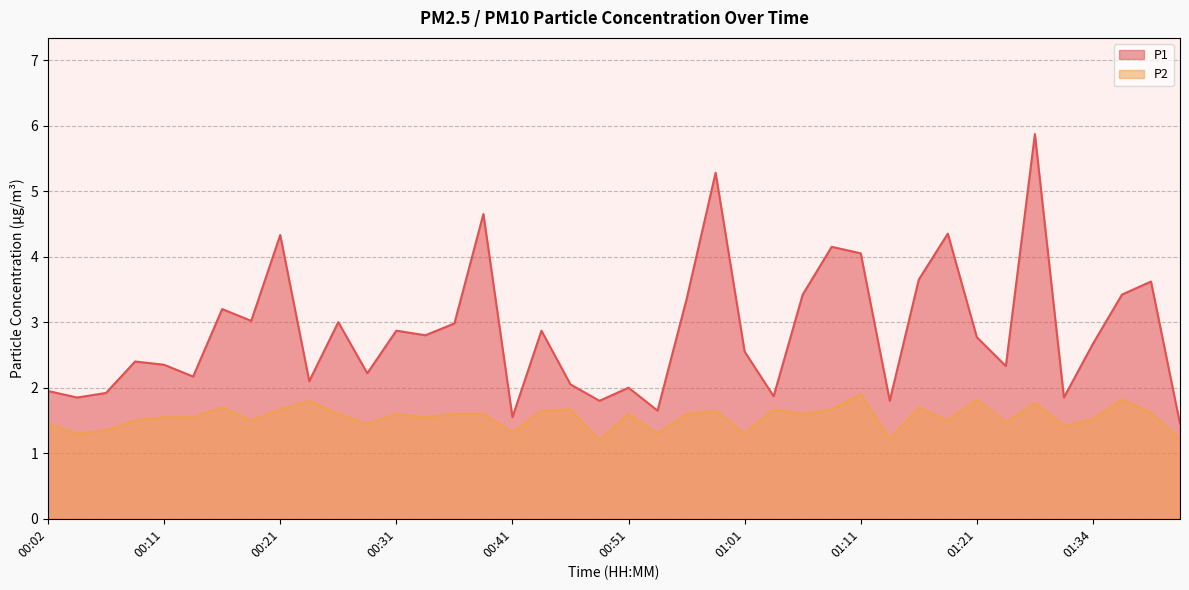

At which label does P1 reach its minimum?

01:42